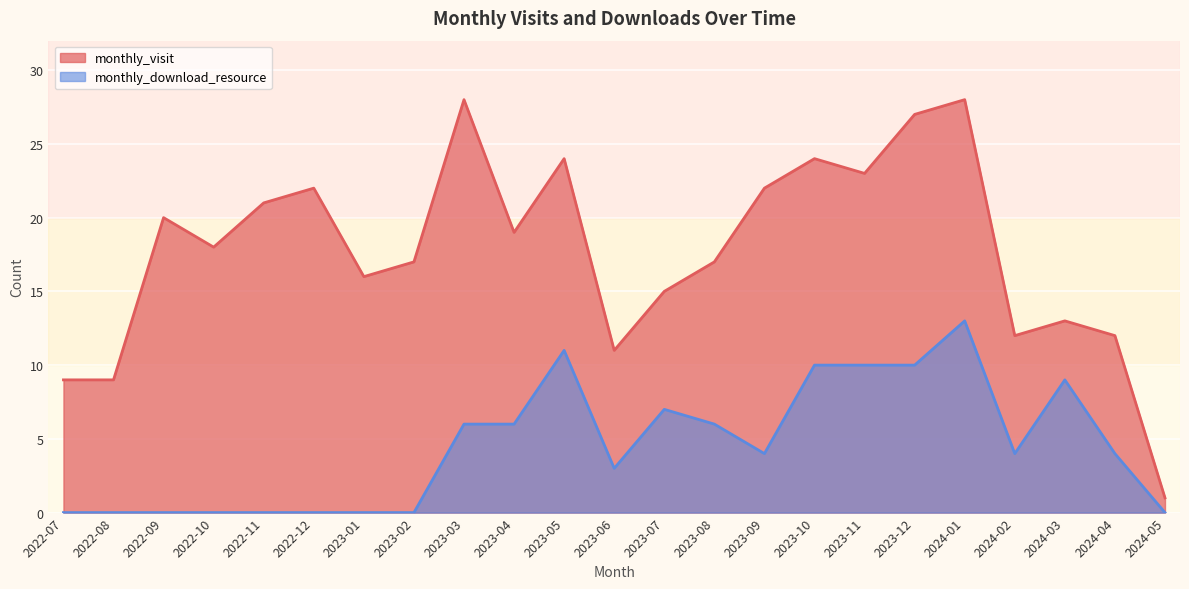

What is the difference between the monthly_visit values at 2024-04 and 2023-07?

3